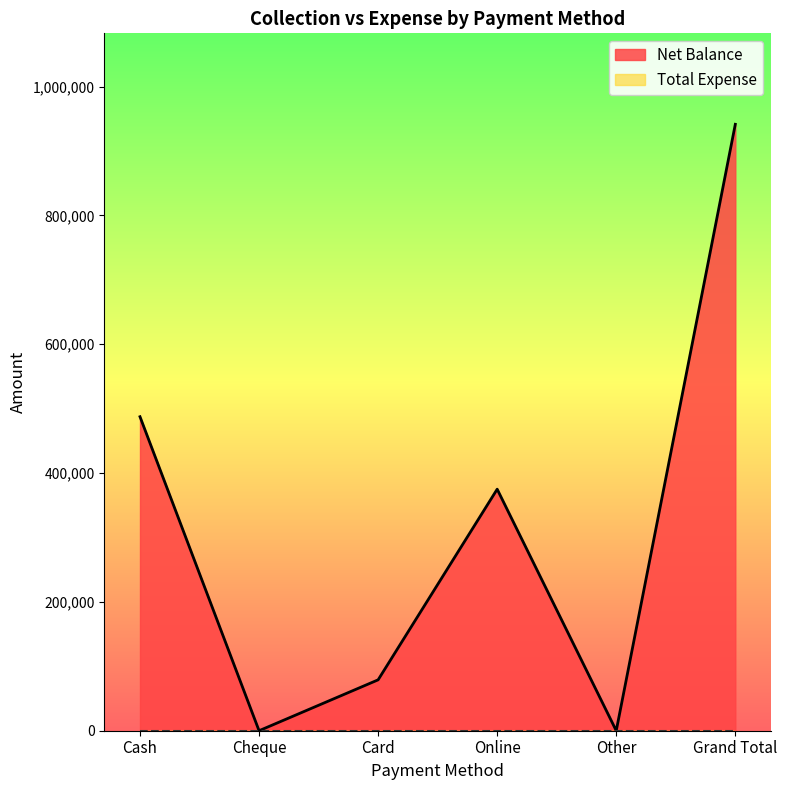

Reading left to right, list all the values displayed in this chart.

Cash=487500	Cheque=0	Card=79000	Online=375000	Other=0	Grand Total=941500